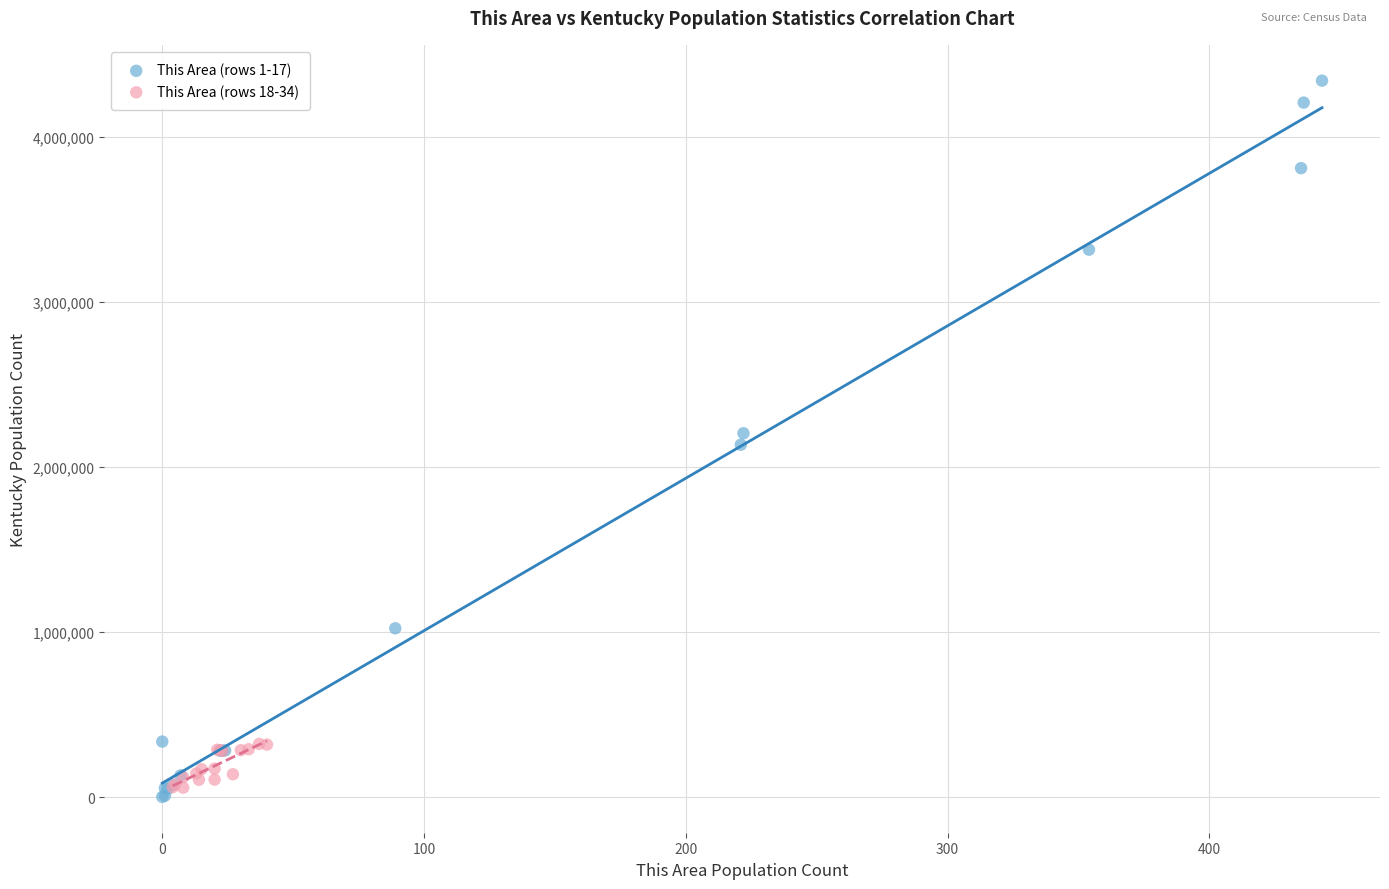

Which series contains the lowest Y value?

This Area (rows 1-17)